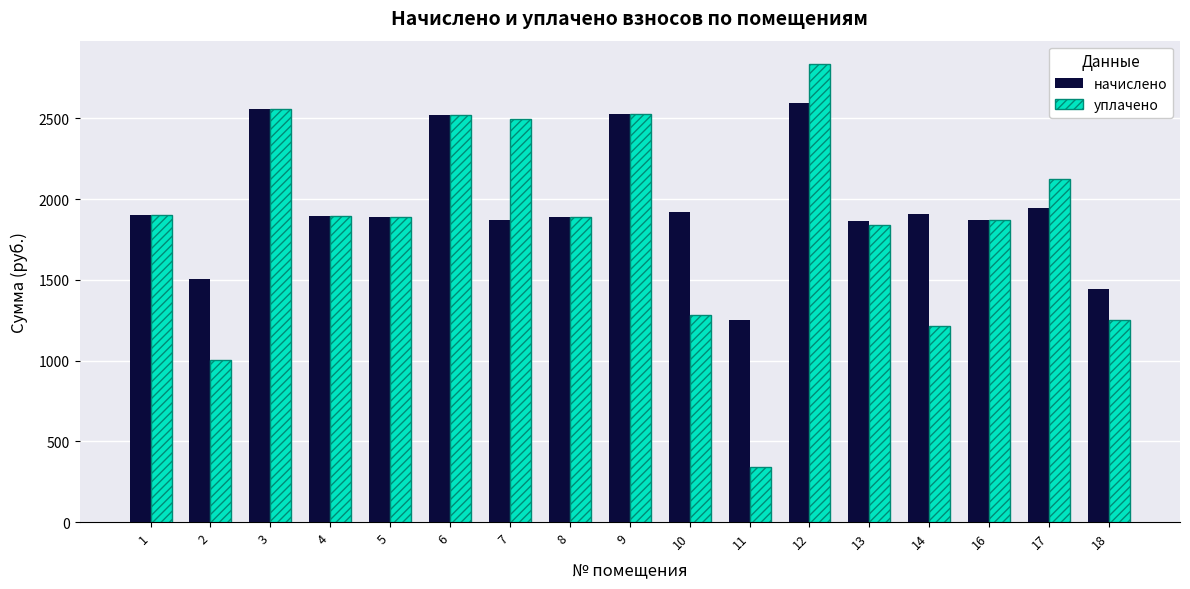

Which series has the largest range (max minus min)?

уплачено